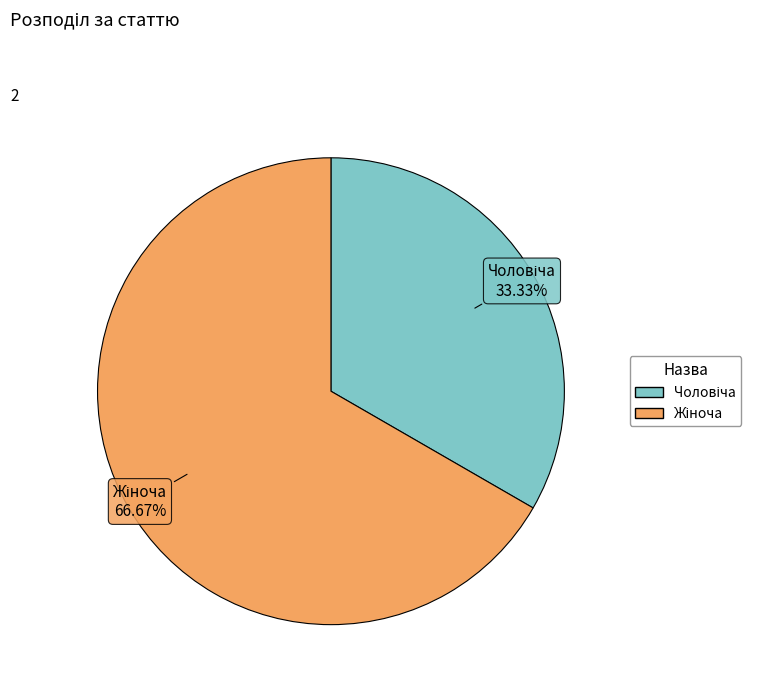

How many segments does this pie chart have?

2